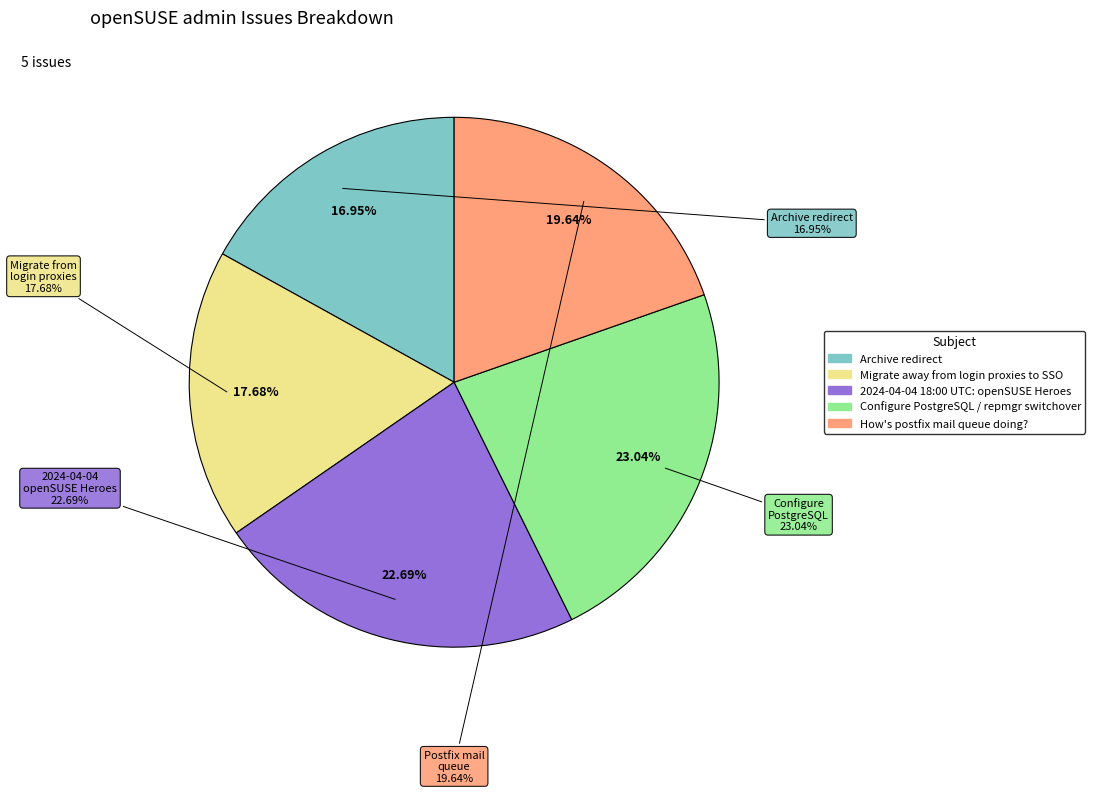

Which slice is the largest?

Configure PostgreSQL / repmgr switchover